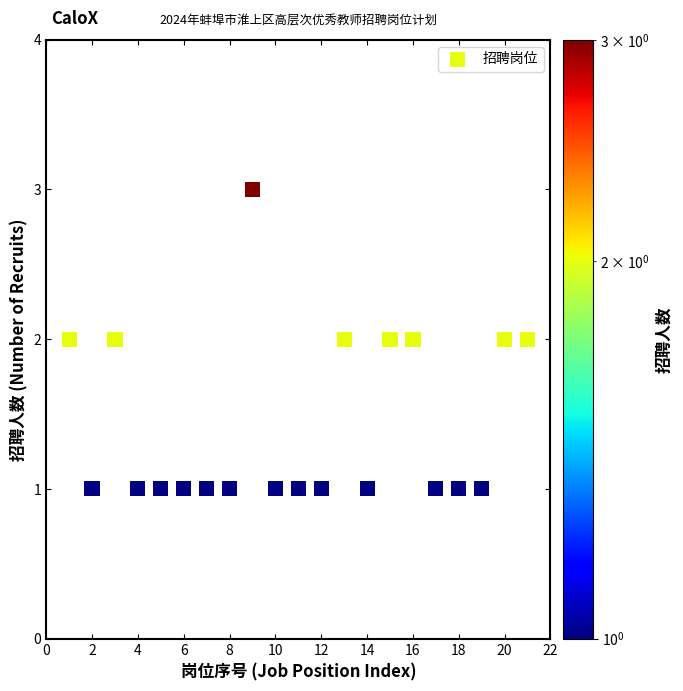

What is the range of X values (max minus min)?

20